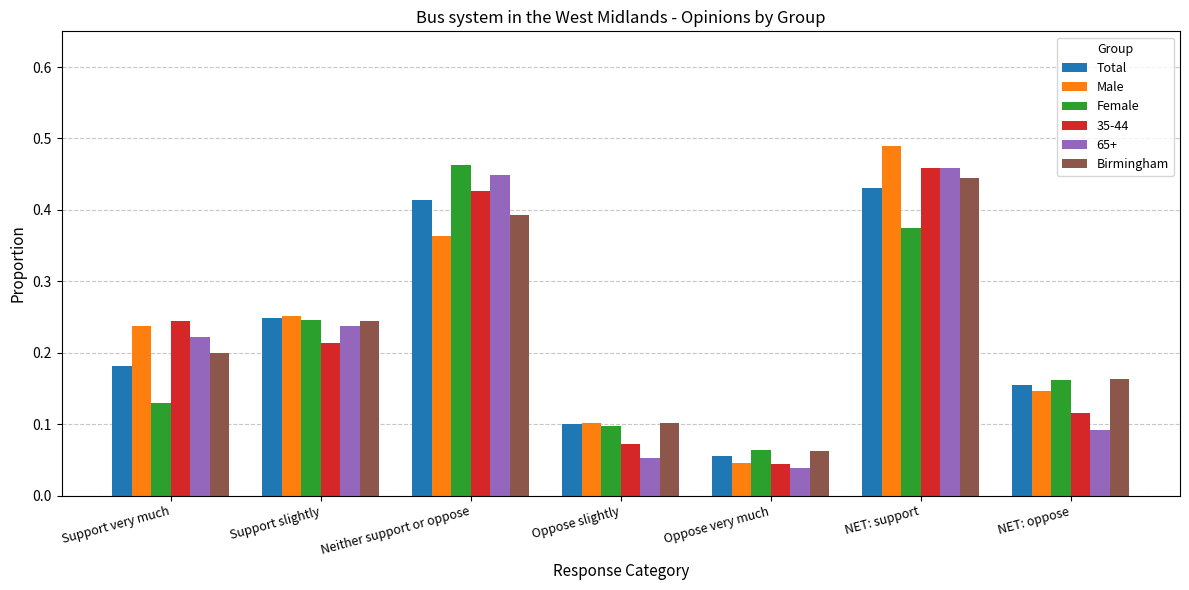

The Male series shows 0.1 at Oppose very much. True or false?

False